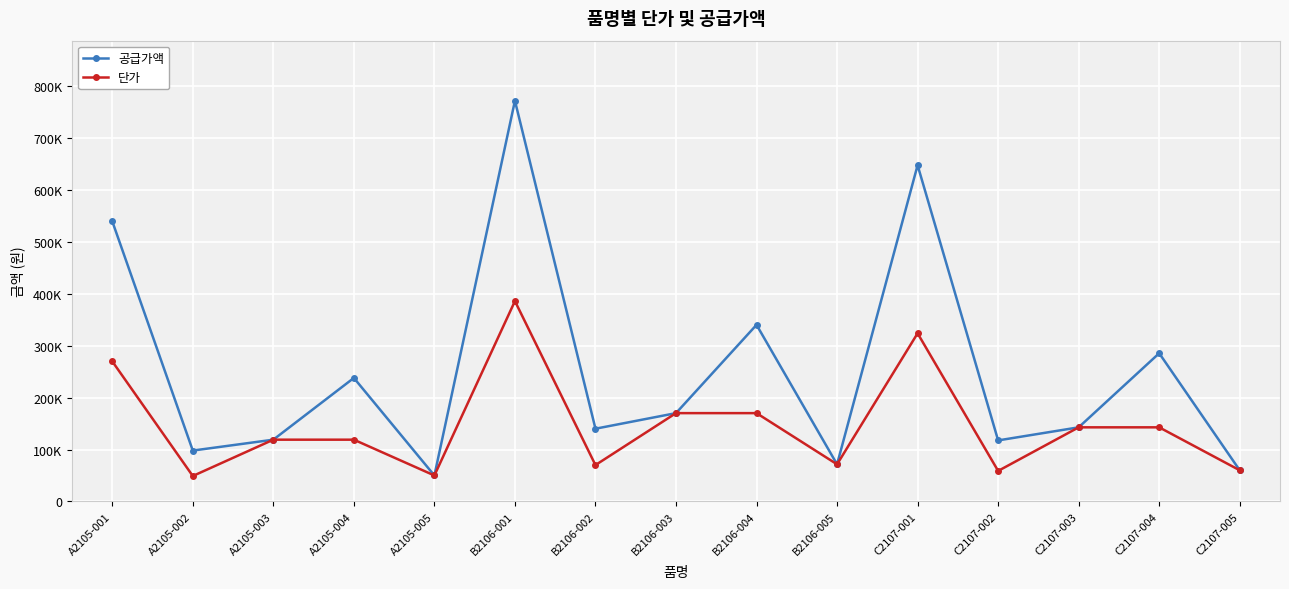

At how many categories does at least one series exceed 166955?

7